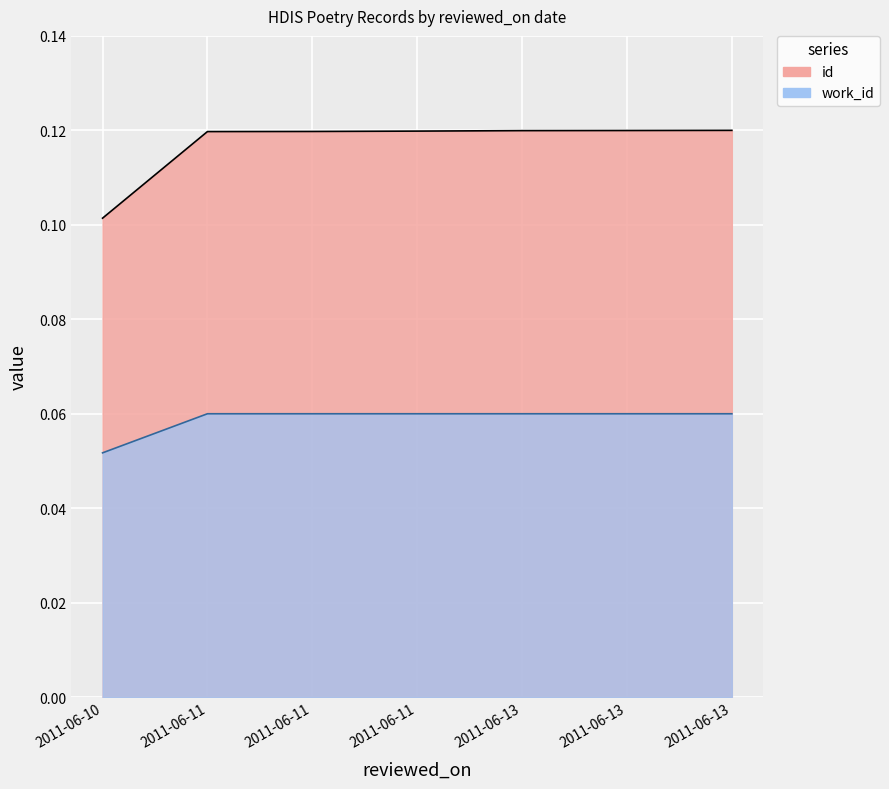

True or false: work_id and id cross at least once.

False